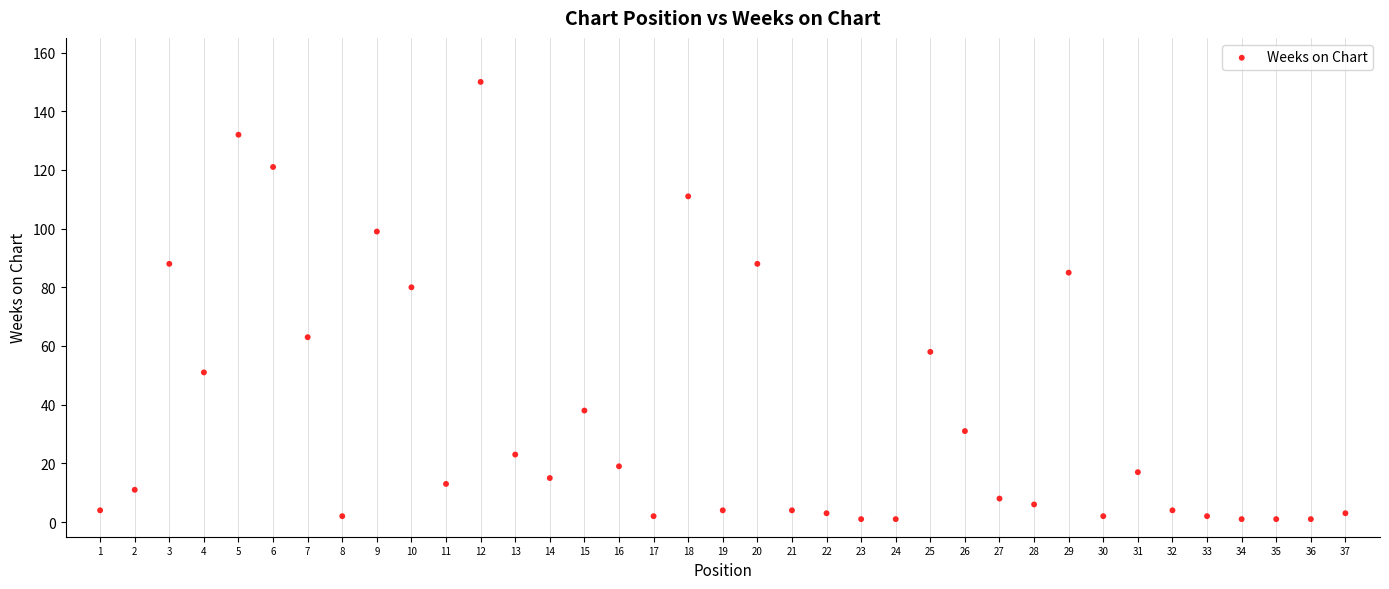

What Y value in the scatter plot is closest to 75?

80